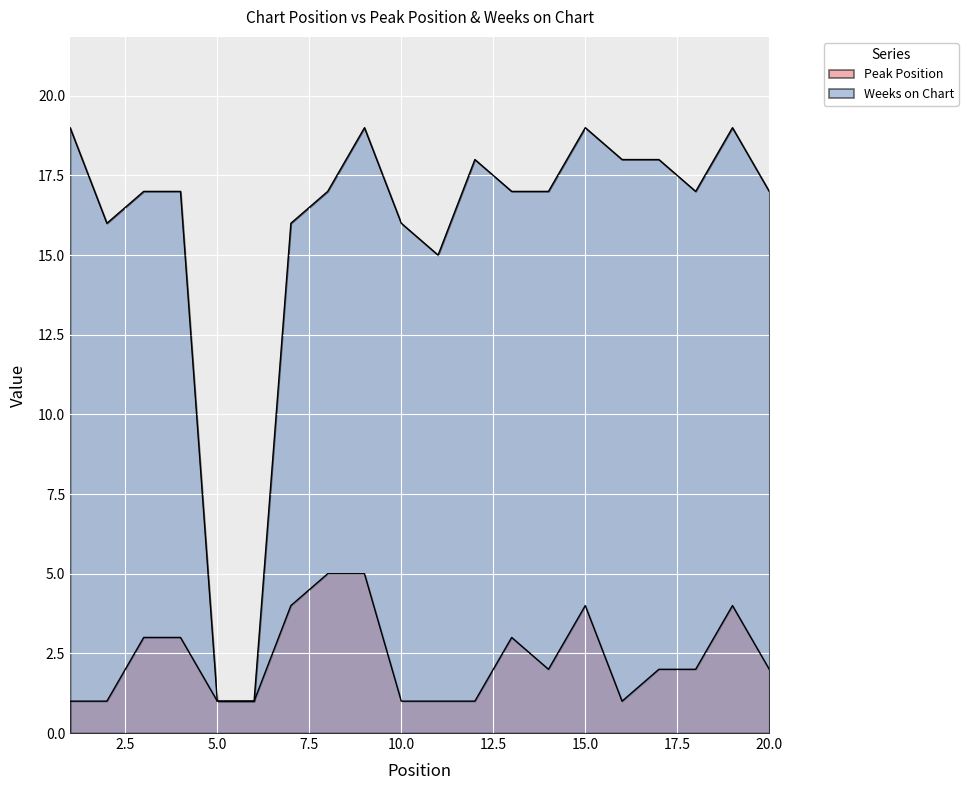

True or false: Weeks on Chart and Peak Position intersect in this chart.

False